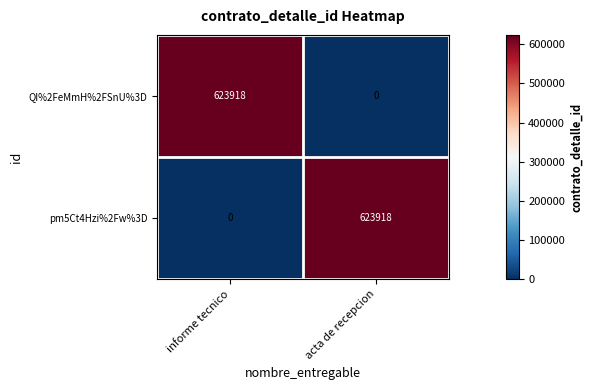

Reading left to right, list all the values displayed in this chart.

QI%2FeMmH%2FSnU%3D: 623918	0
pm5Ct4Hzi%2Fw%3D: 0	623918